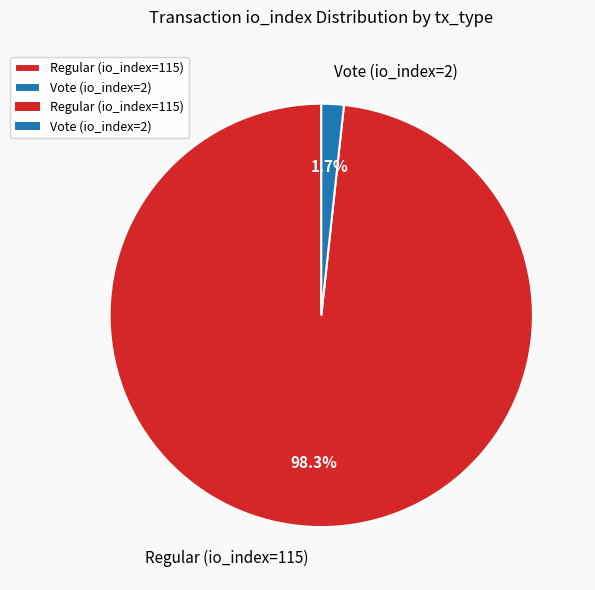

Do Regular (io_index=115) and Vote (io_index=2) together represent more than half of the pie?

Yes